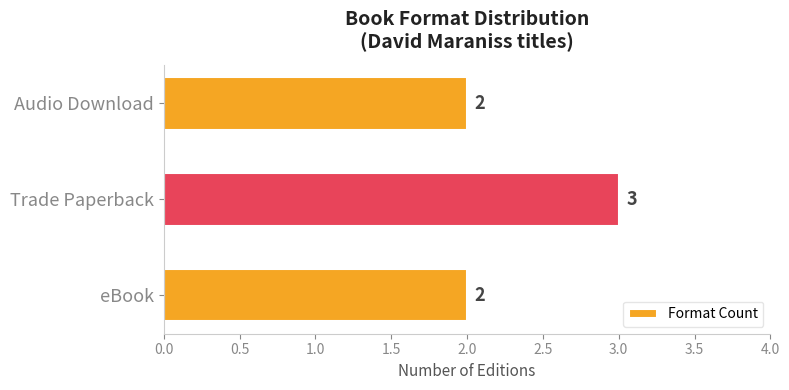

What is the change in value from eBook to Trade Paperback?

+1